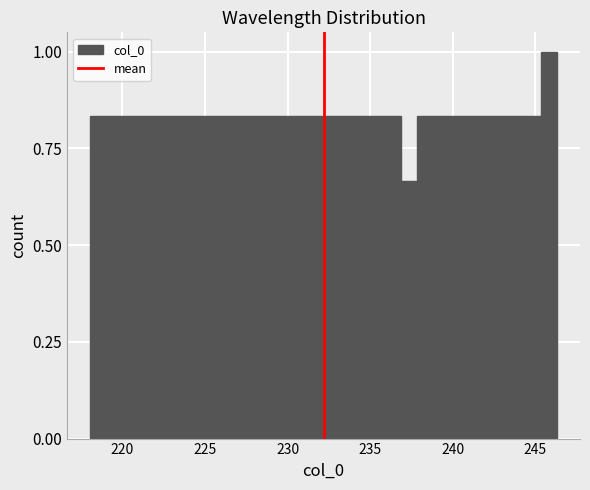

Read against the x-axis, roughly where is the centre of the tallest bar?

246.0